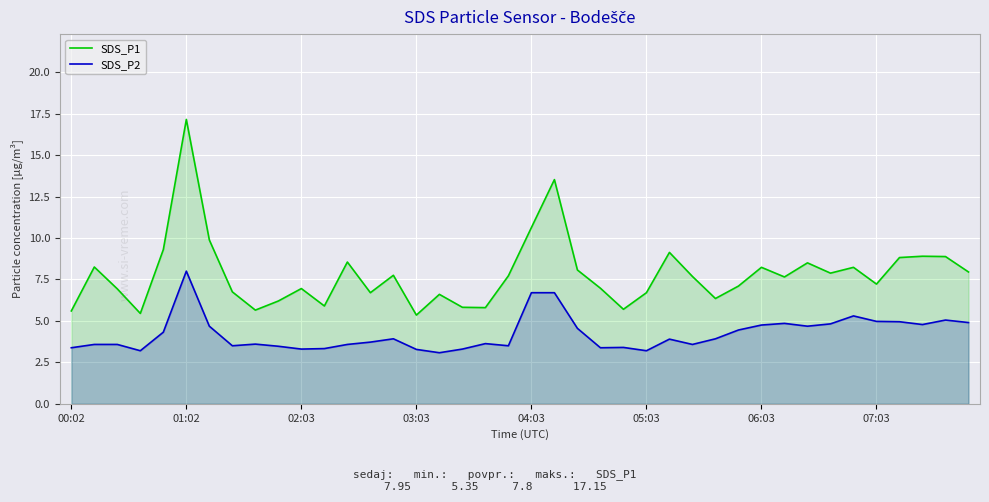

Which series has the widest spread of values?

SDS_P1